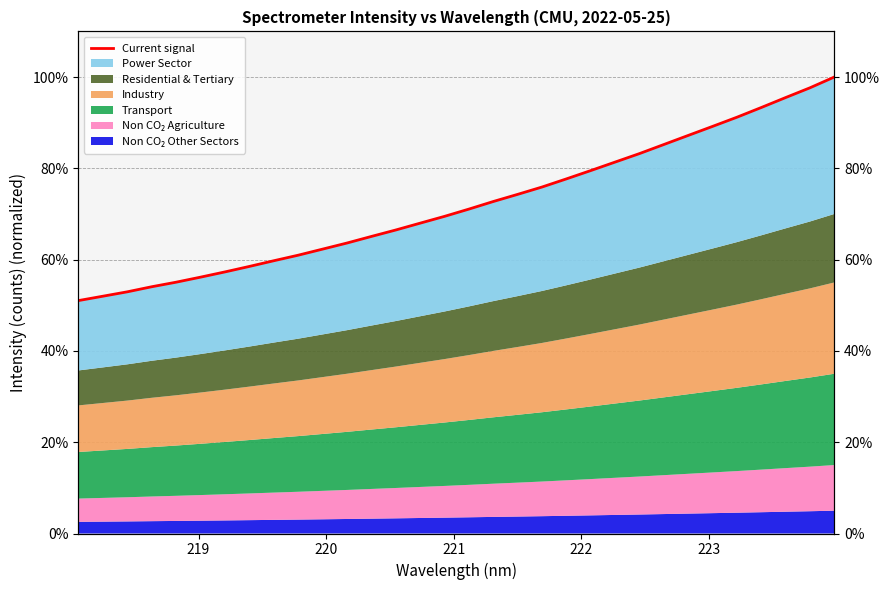

What is the sum of all values?

2307.7